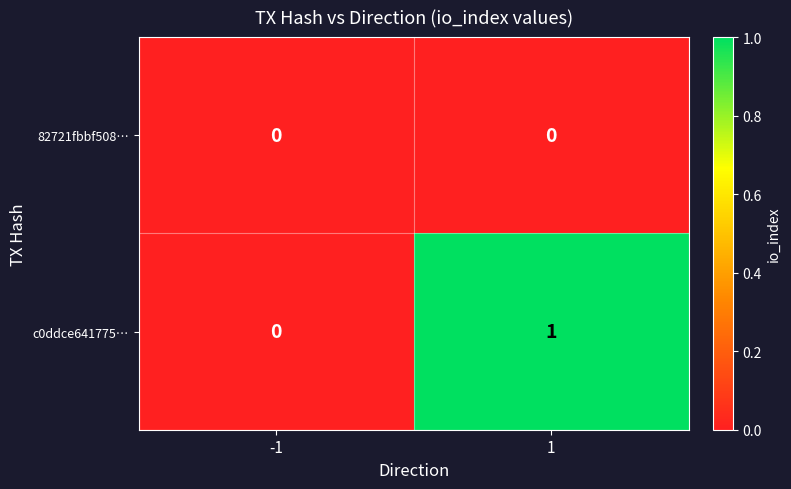

Which series has the largest range (max minus min)?

c0ddce641775…